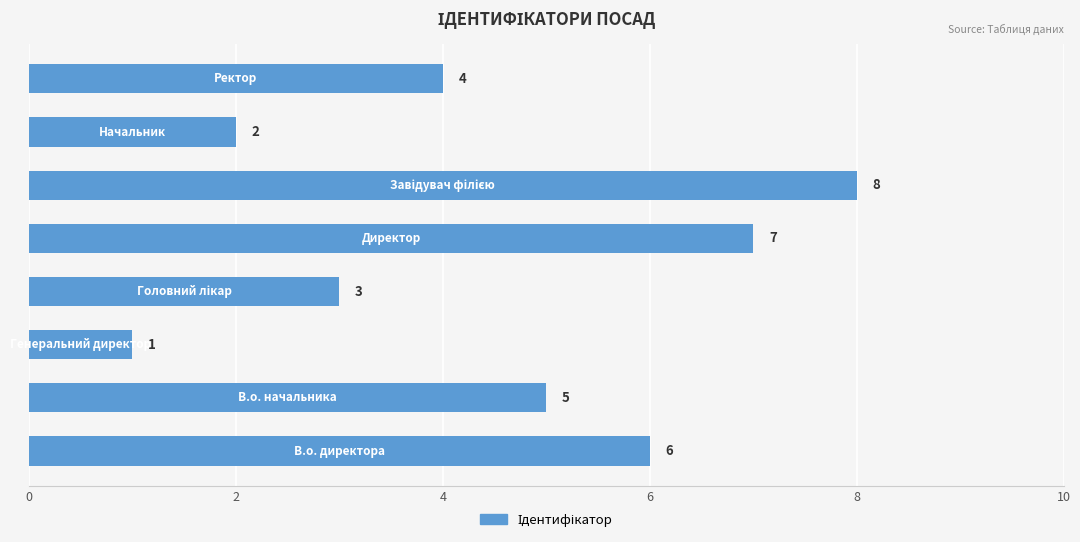

What is the difference between the maximum and minimum values?

7